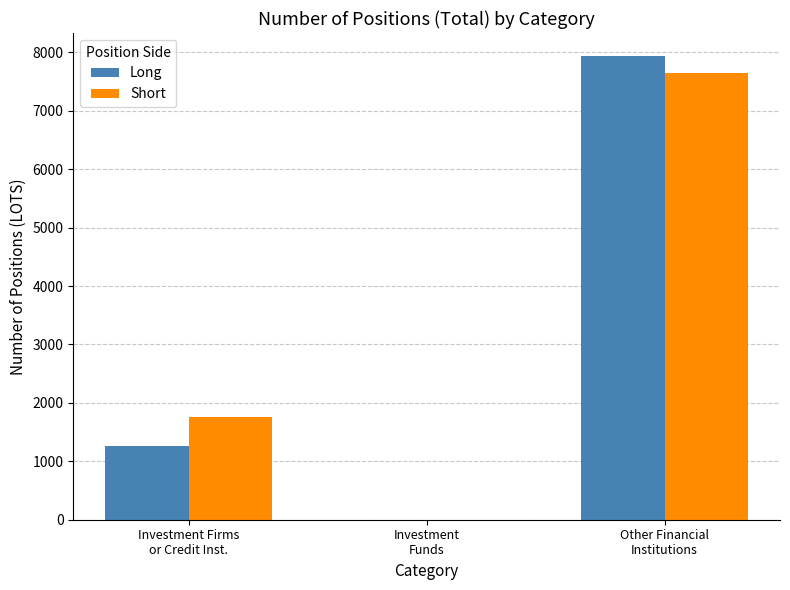

What value does the Long series have at Investment Firms
or Credit Inst.?

1262.0